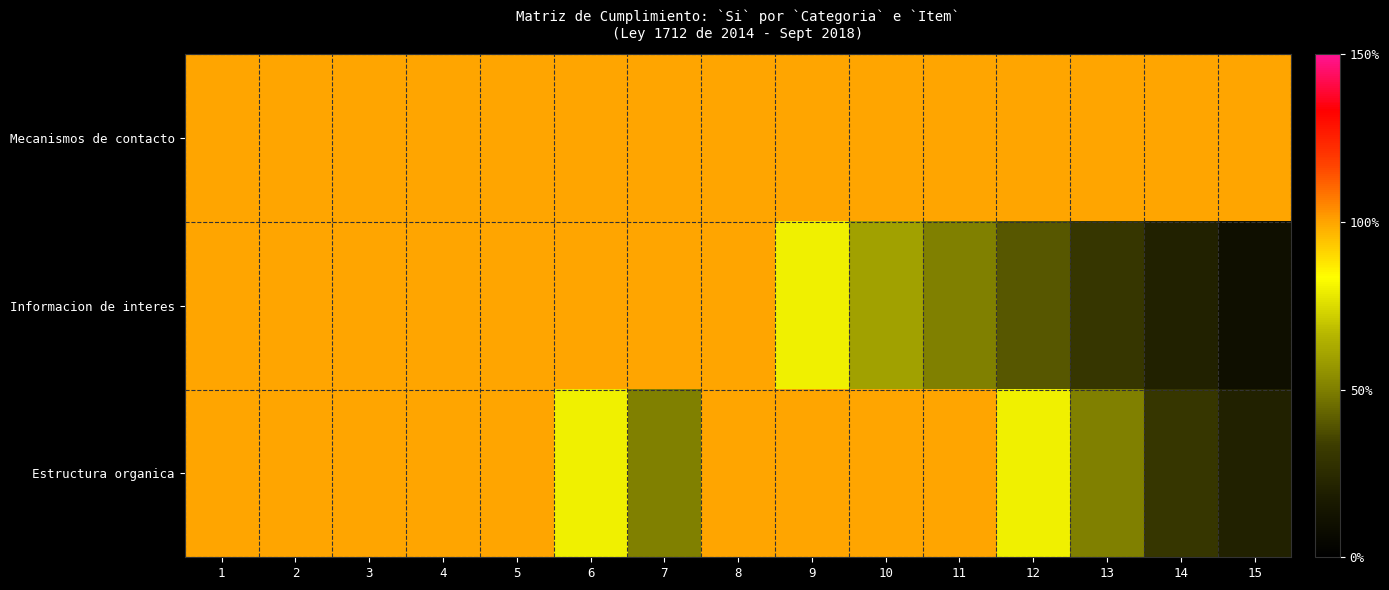

Which series has the widest spread of values?

Informacion de interes